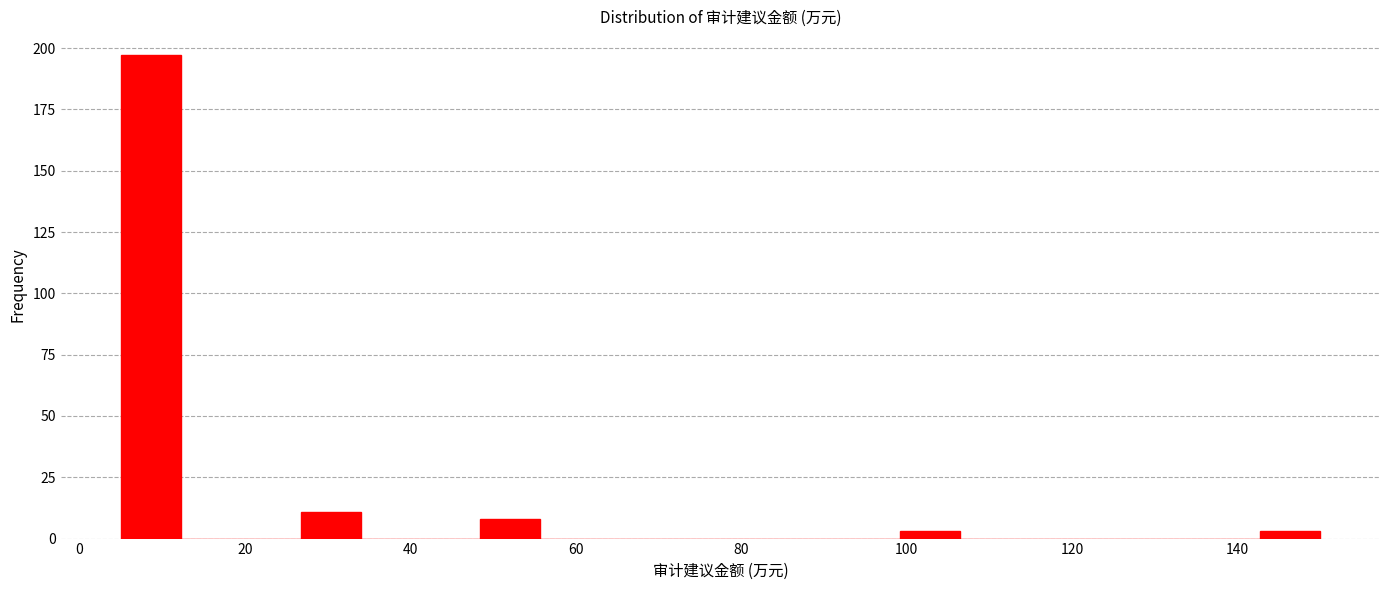

Read against the x-axis, roughly where is the centre of the tallest bar?

8